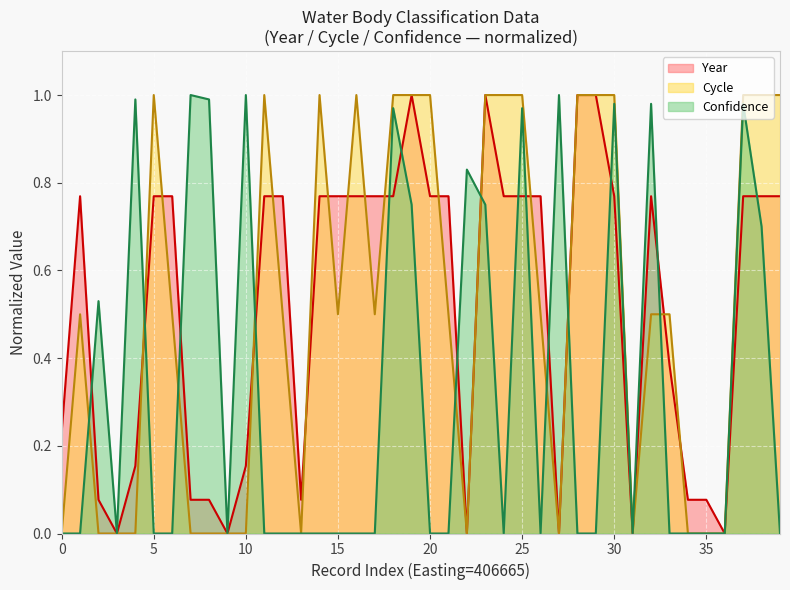

Where is Confidence nearest to the value 0?

406665